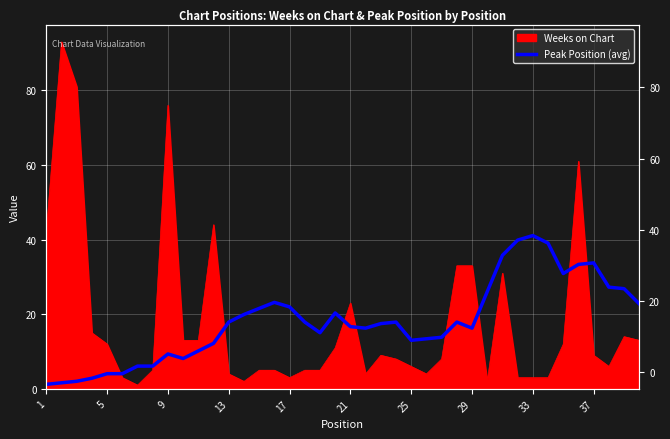

The value at 37 is 6.9. True or false?

False